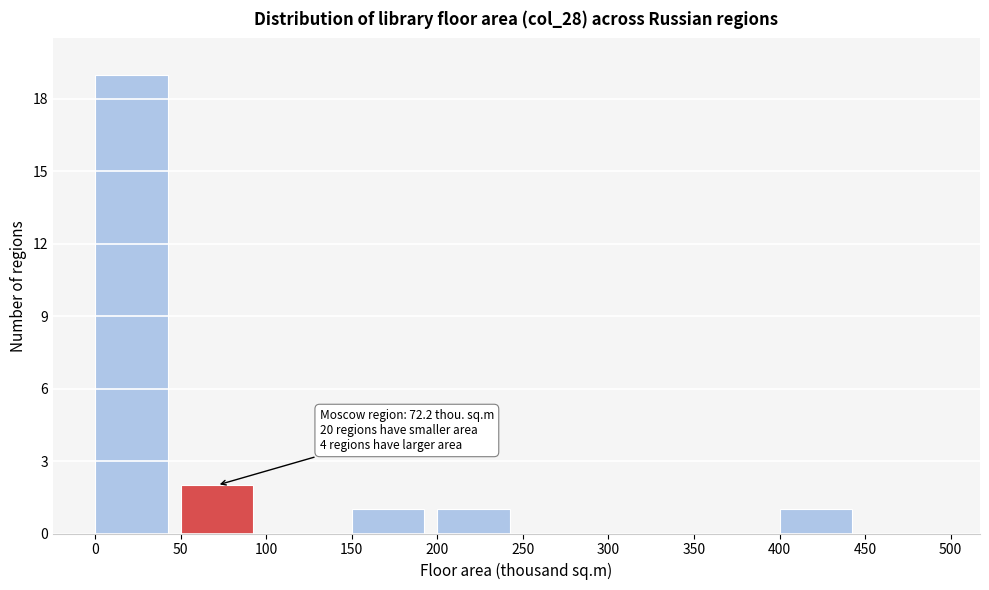

Over which range of the x-axis is the bar tallest?

0 to 50